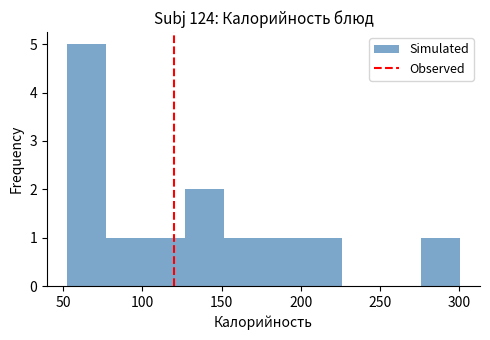

Reading left to right, transcribe this chart: for each bar, give the range it covers on the x-axis and its height. Neither the bar edges nor the heights are printed on the chart, so give them approximately, as read against the axes.

50 to 75: 5
75 to 100: 1
100 to 125: 1
125 to 150: 2
150 to 175: 1
175 to 200: 1
200 to 225: 1
225 to 250: 0
250 to 275: 0
275 to 300: 1